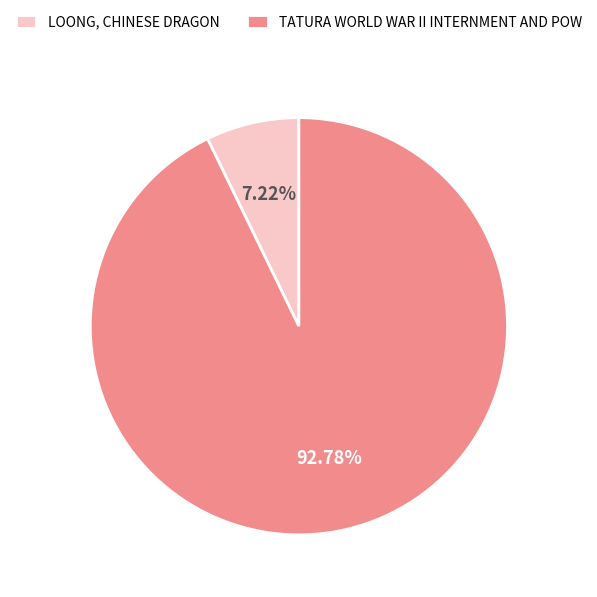

What is the total percentage of TATURA WORLD WAR II INTERNMENT AND POW and LOONG, CHINESE DRAGON?

100.0%